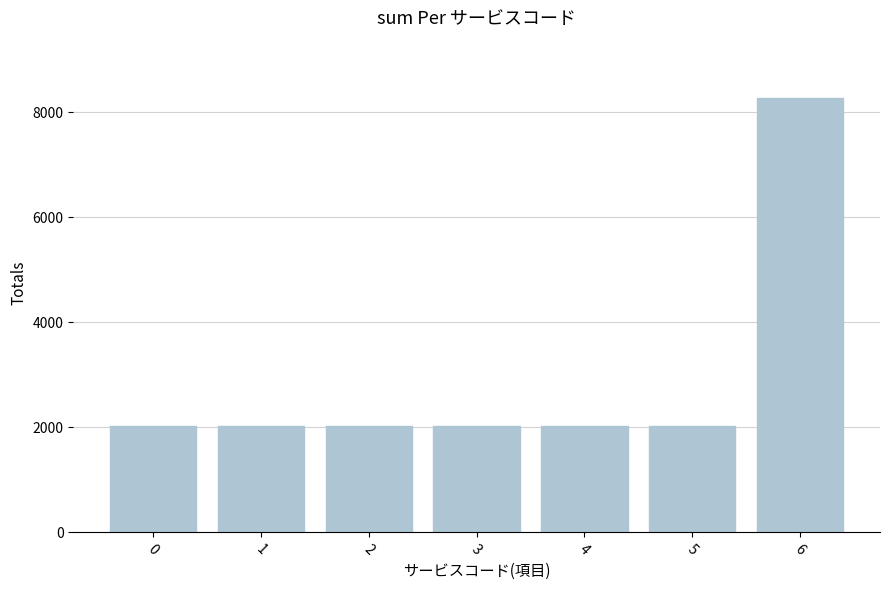

What is the ratio of the value at 4 to the value at 0?

1.0